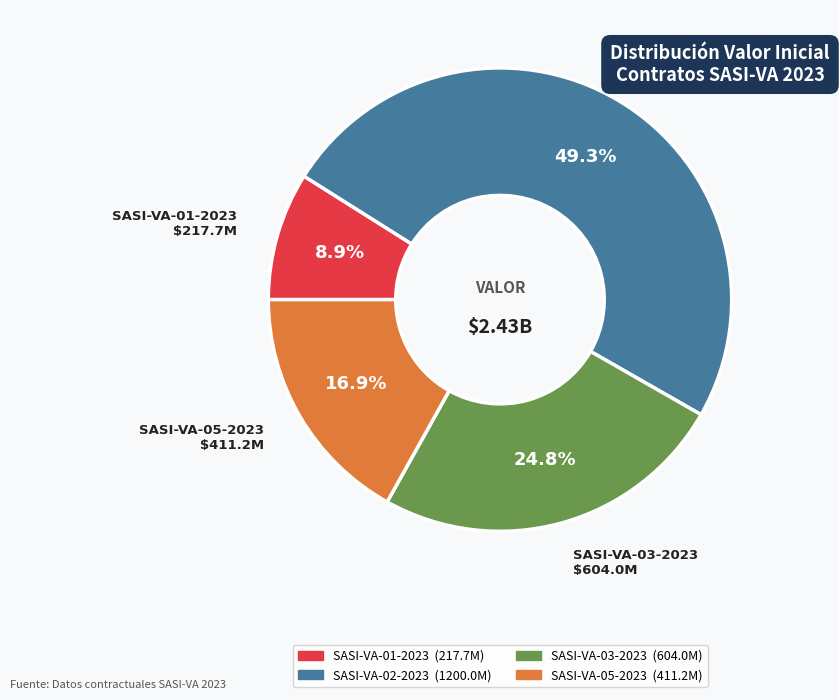

Does SASI-VA-02-2023 account for over 50% of the chart?

No